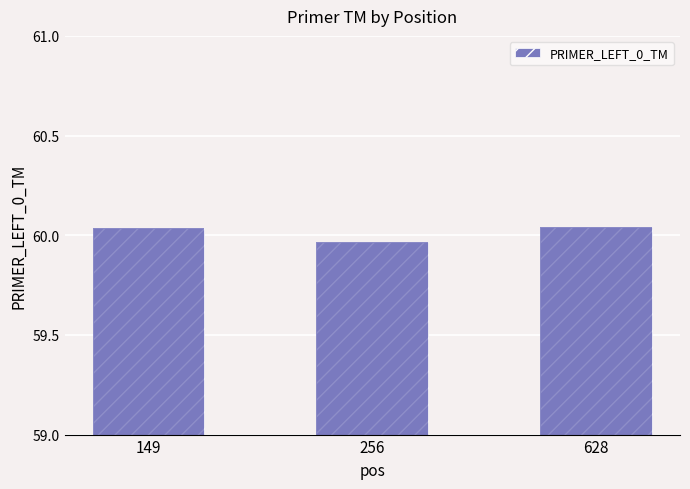

How many series are shown in this chart?

1